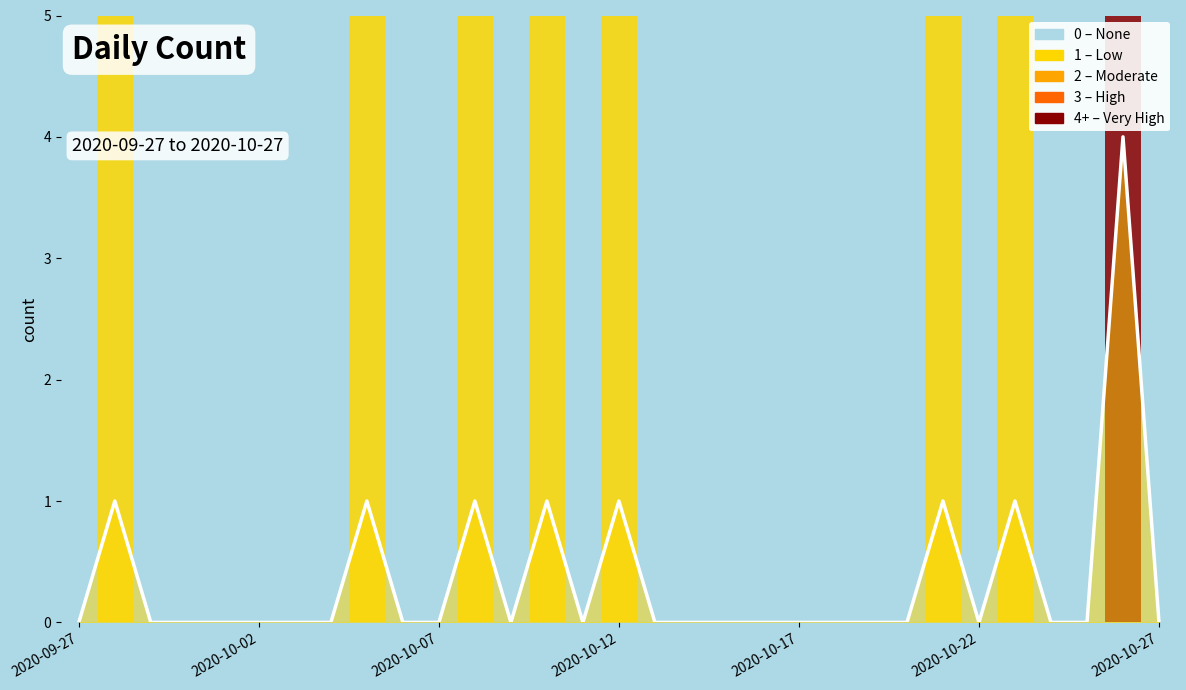

What is the difference between the maximum and minimum values?

4